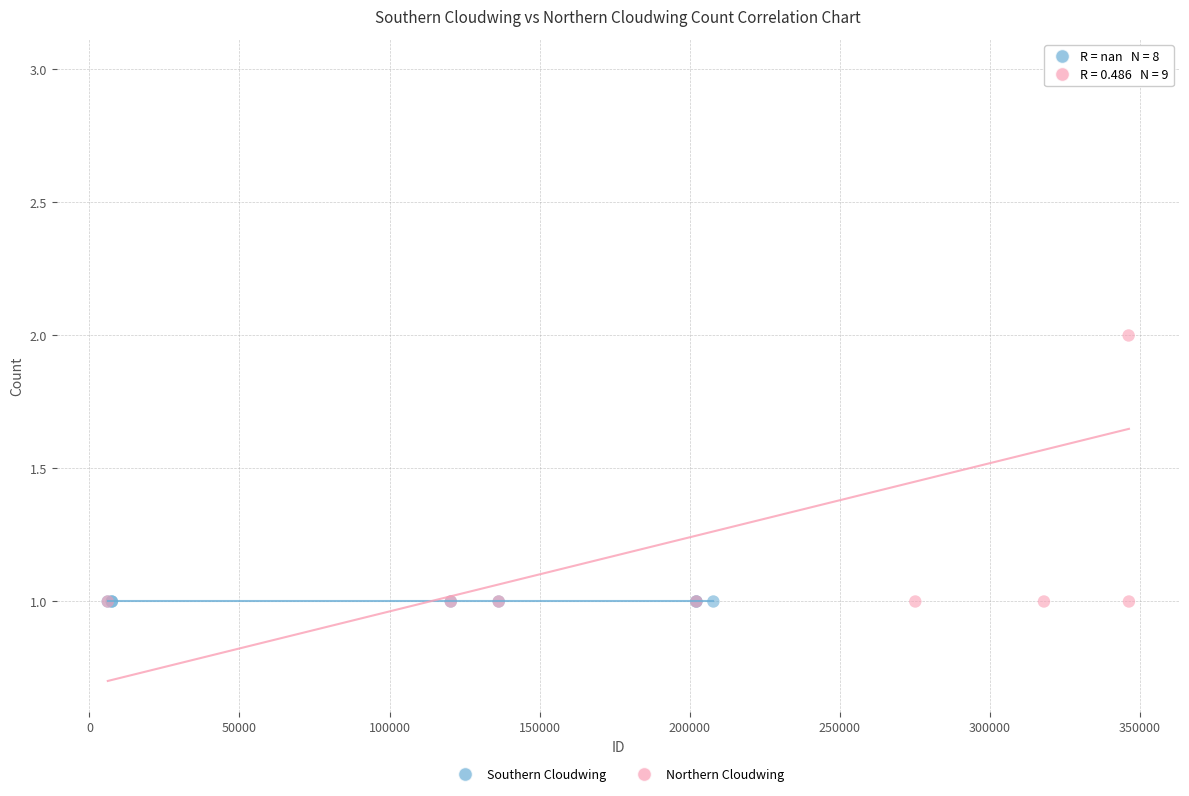

Which series contains the highest Y value?

Northern Cloudwing